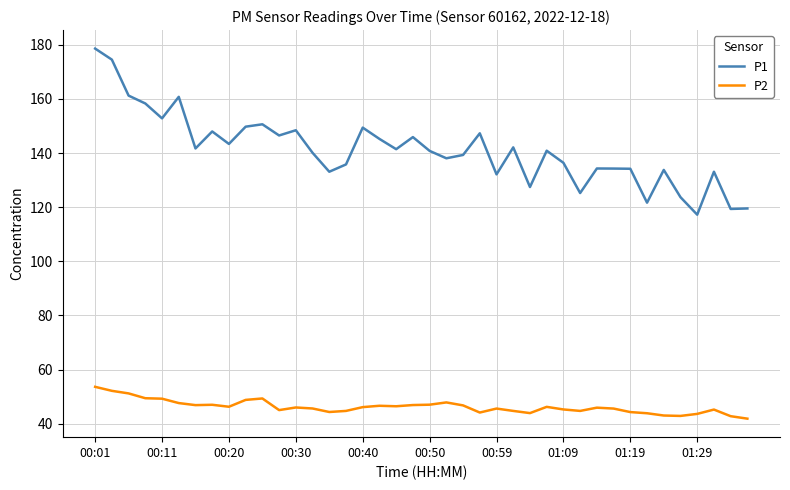

List the series in order of their overall mean, highest first.

P1, P2